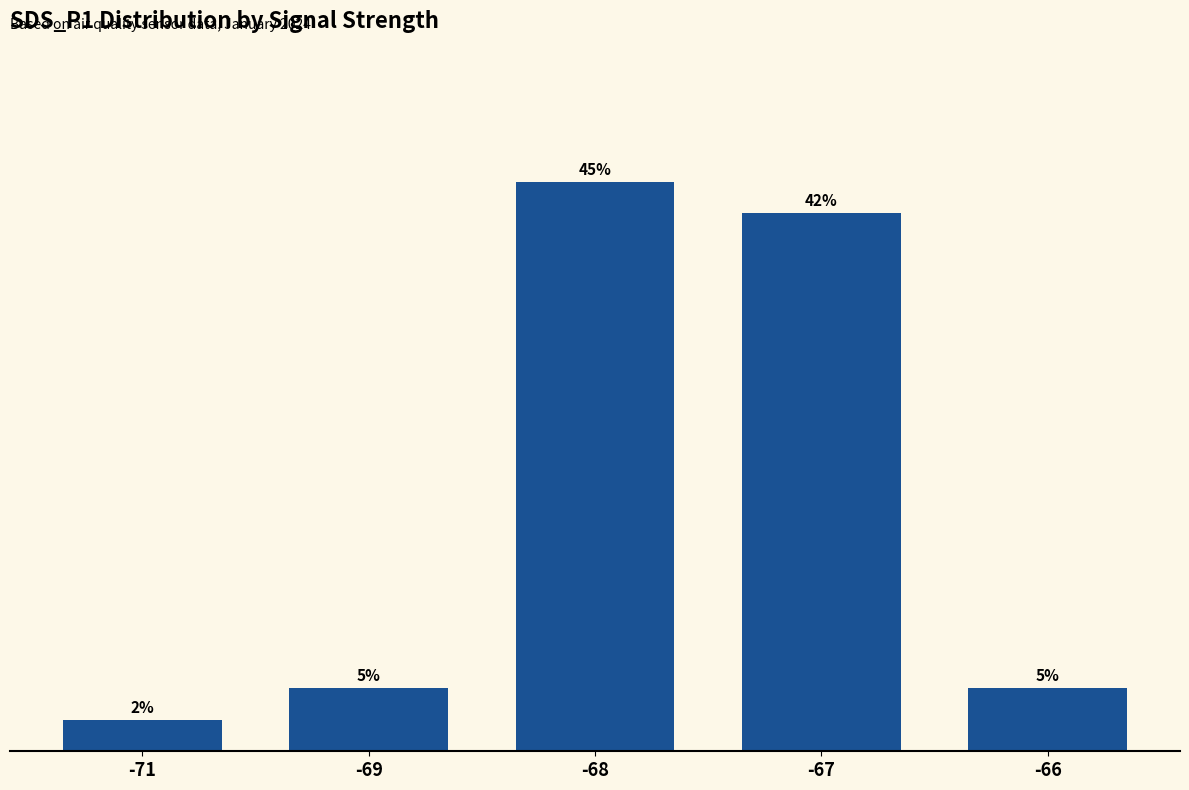

At which label does the data first exceed 5?

-68